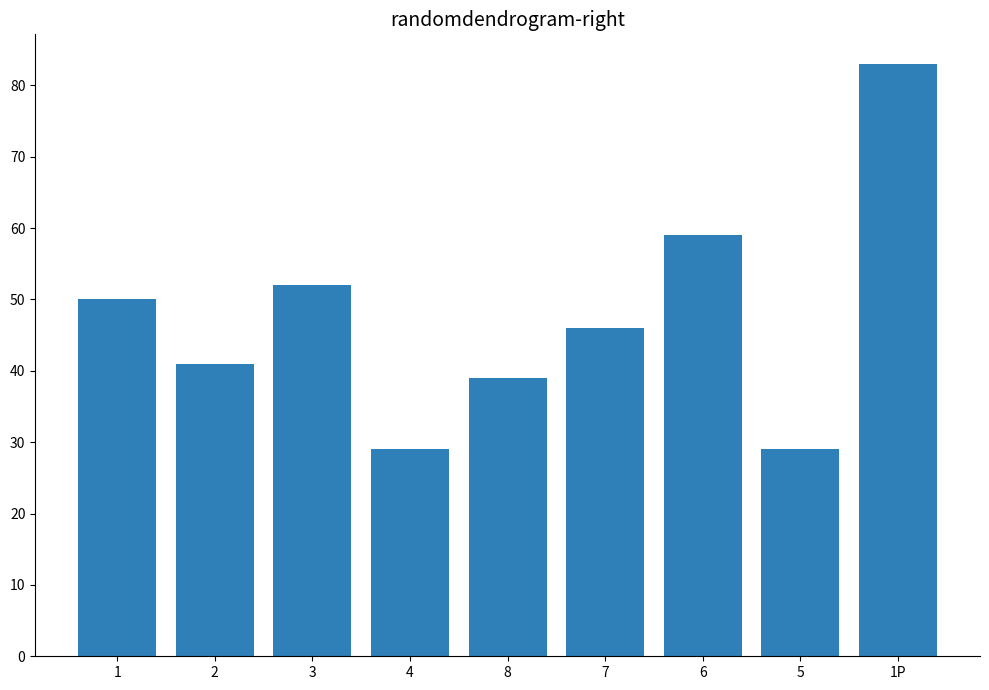

Is it true that the value at 8 is 25?

False